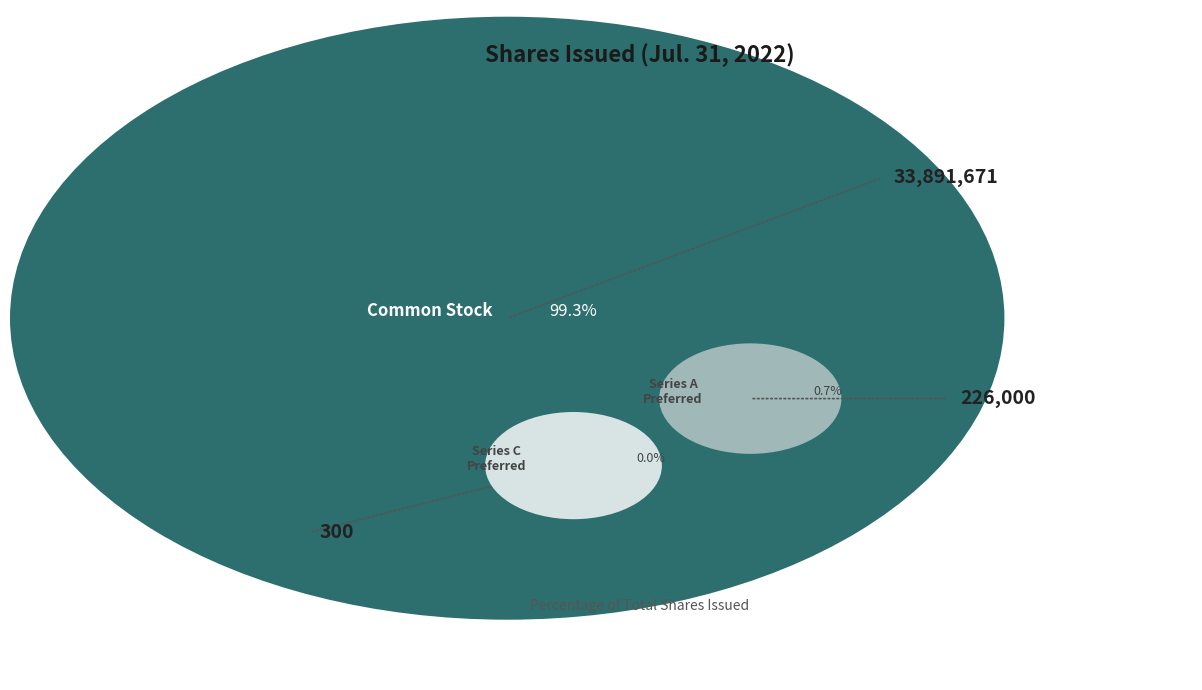

Rank the categories by value from highest to lowest.

Common Stock Shares Issued, Series A Preferred Stock Shares Issued, Series C Preferred Stock Shares Issued